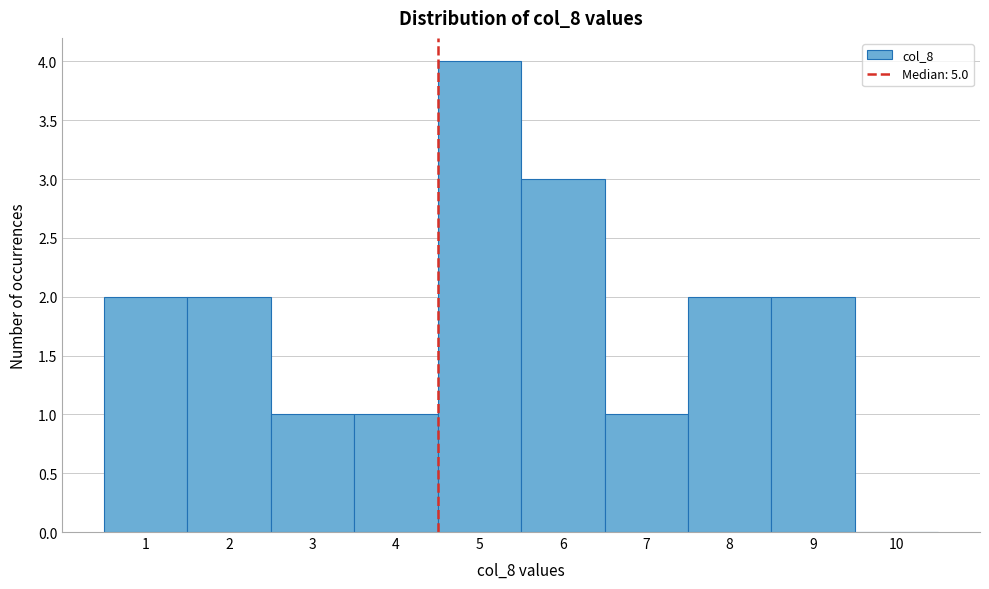

Reading left to right, transcribe all the data shown in this chart.

1=2	2=2	3=1	4=1	5=4	6=3	7=1	8=2	9=2	10=0